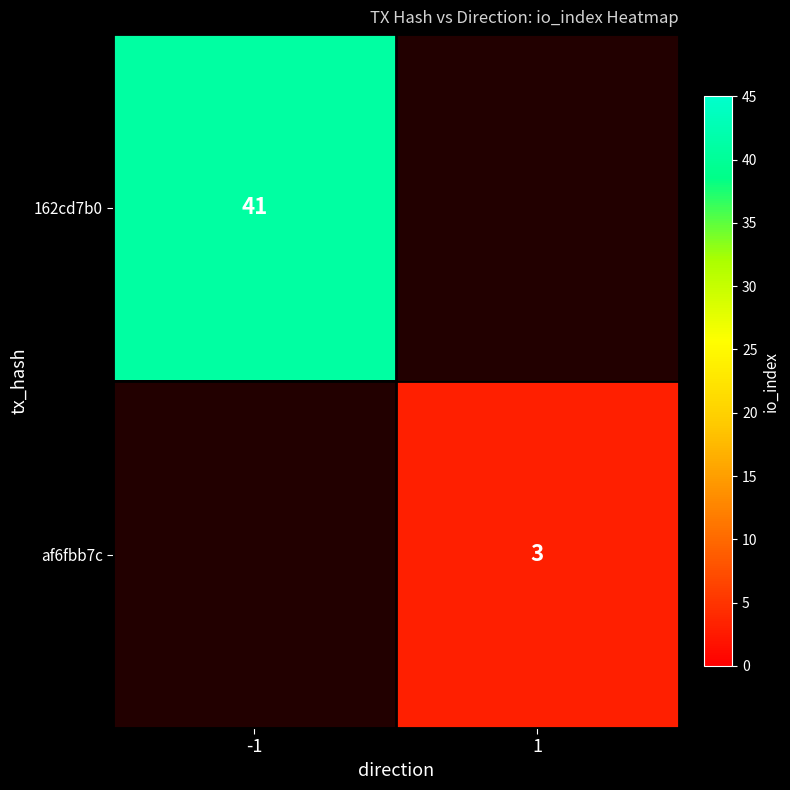

Which category has the highest value across all series?

-1